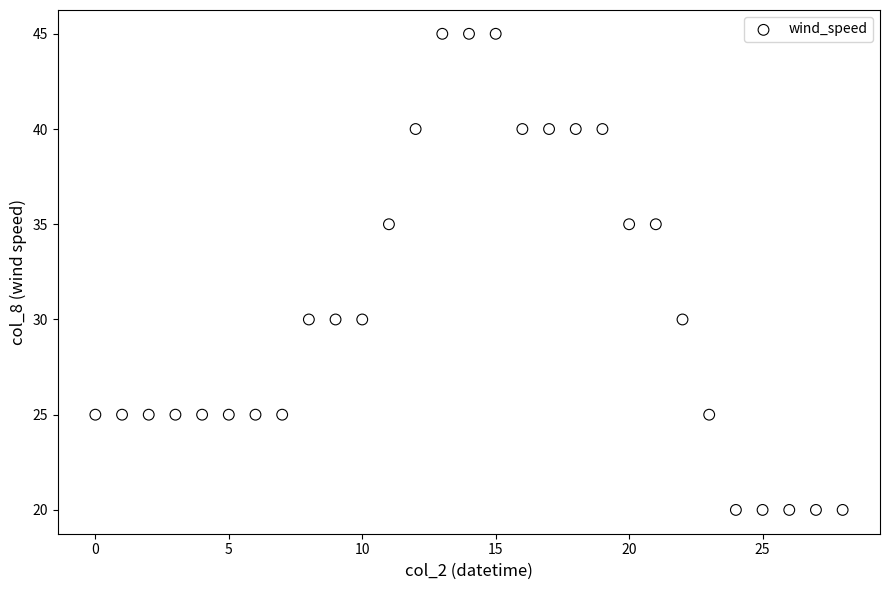

What is the range of Y values (max minus min)?

25